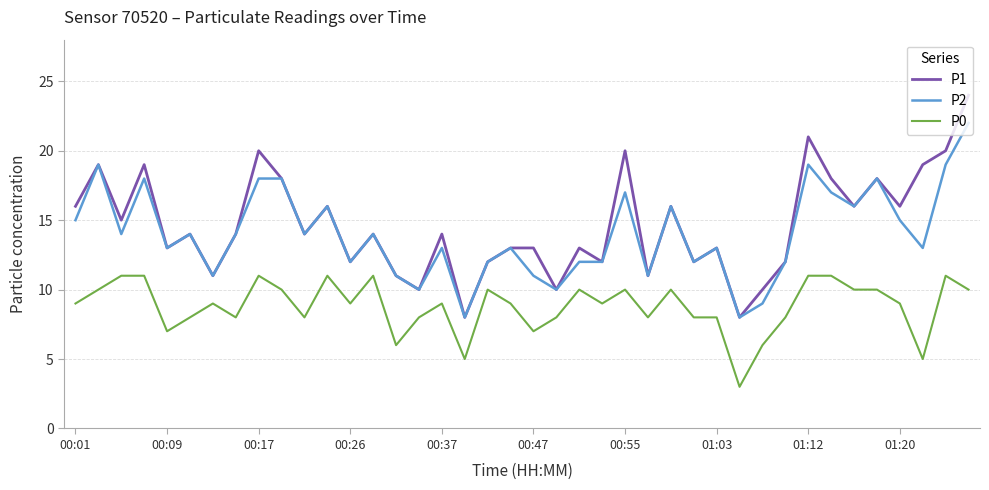

How many distinct data groups are displayed?

3